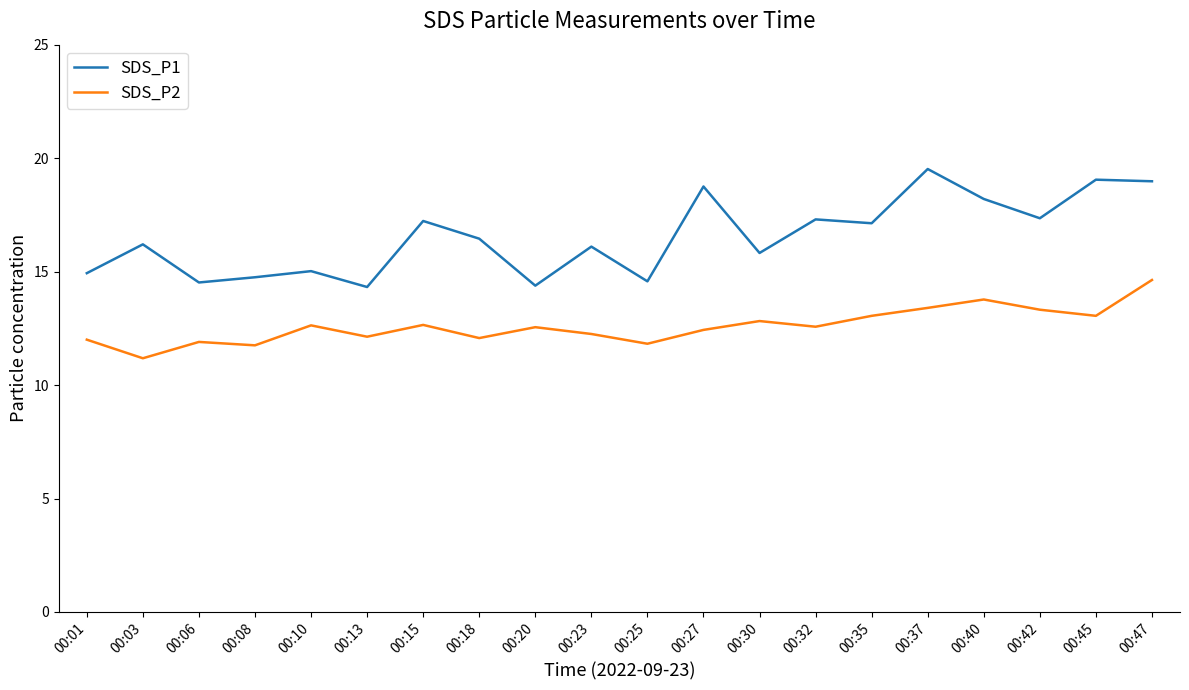

True or false: SDS_P1 and SDS_P2 intersect in this chart.

False